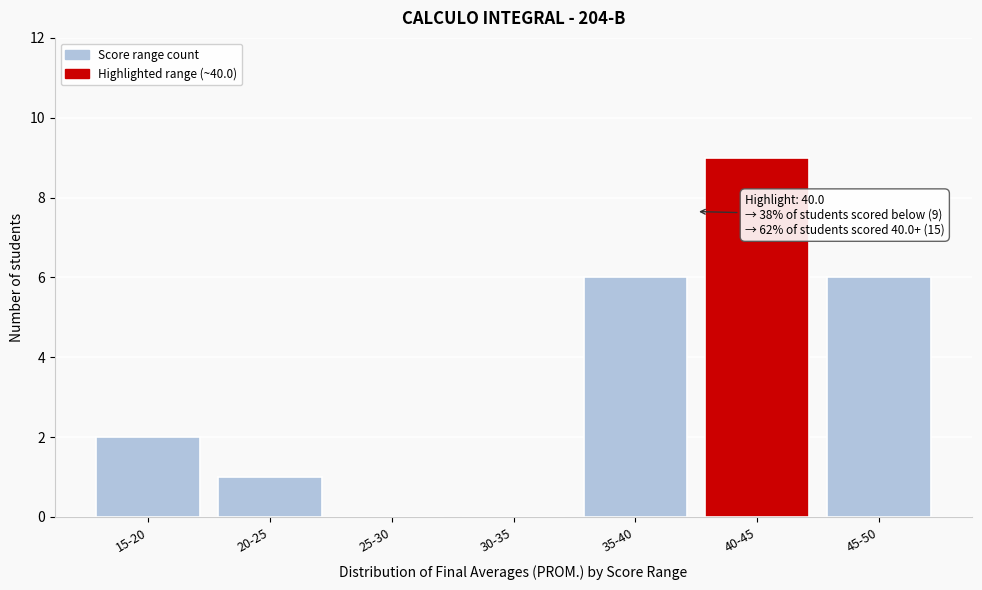

Reading left to right, transcribe all the data shown in this chart.

15-20=2	20-25=1	25-30=0	30-35=0	35-40=6	40-45=9	45-50=6